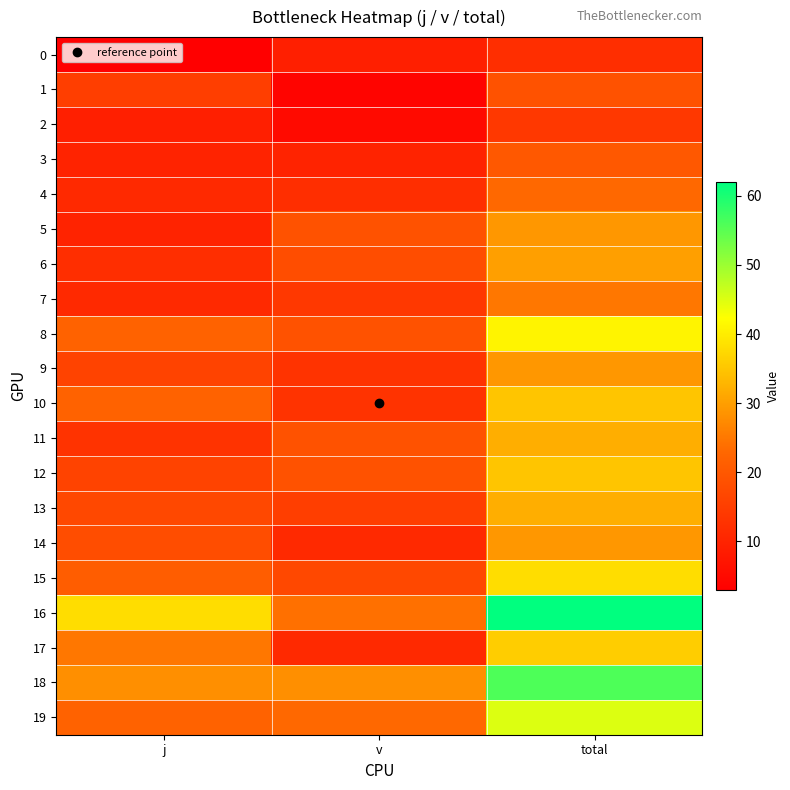

Which label corresponds to the largest value in the chart?

total